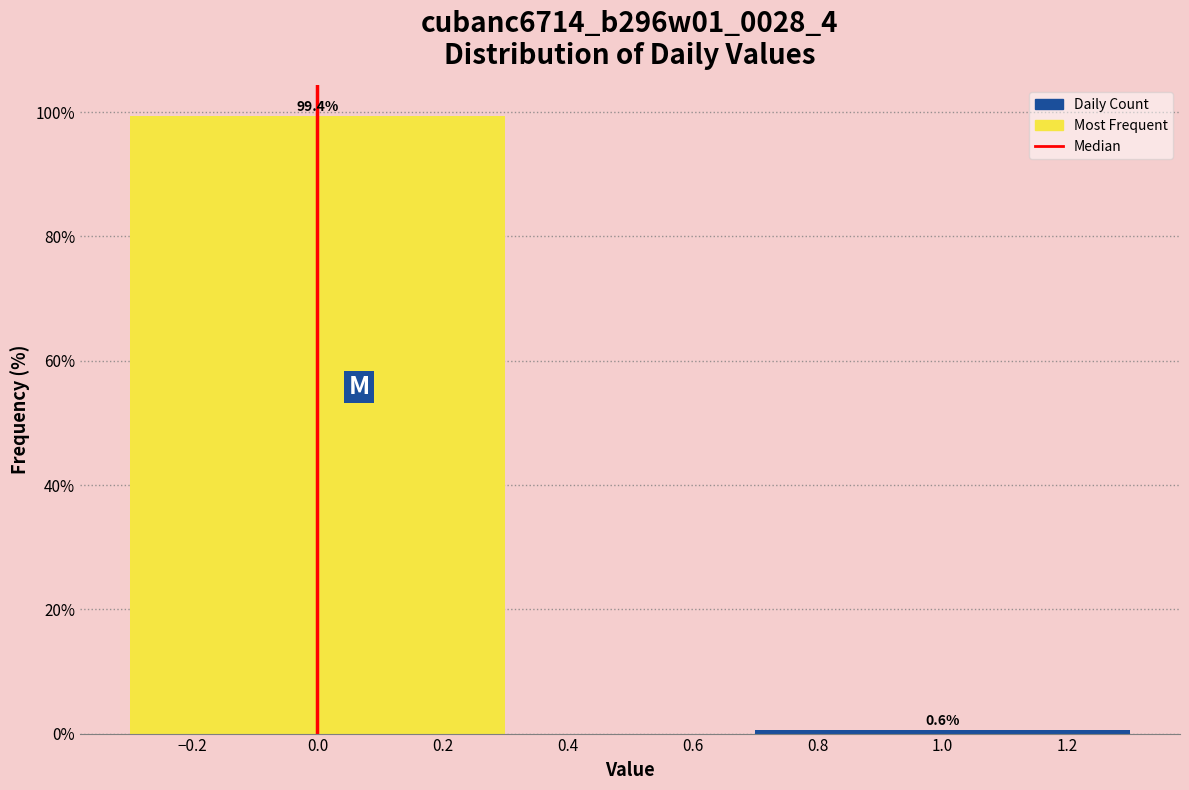

Reading left to right, what are all the values shown in this chart?

0.0=99.4	1.0=0.6